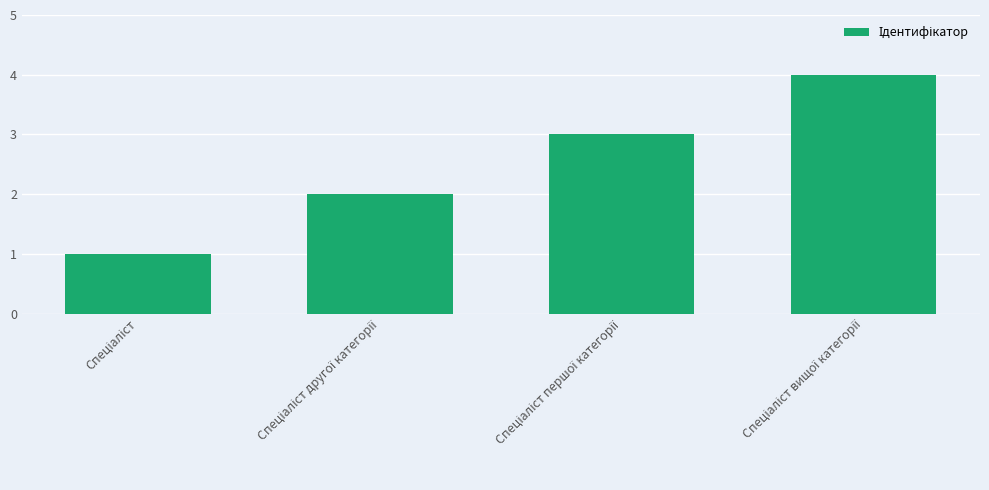

What is the greatest value displayed?

4